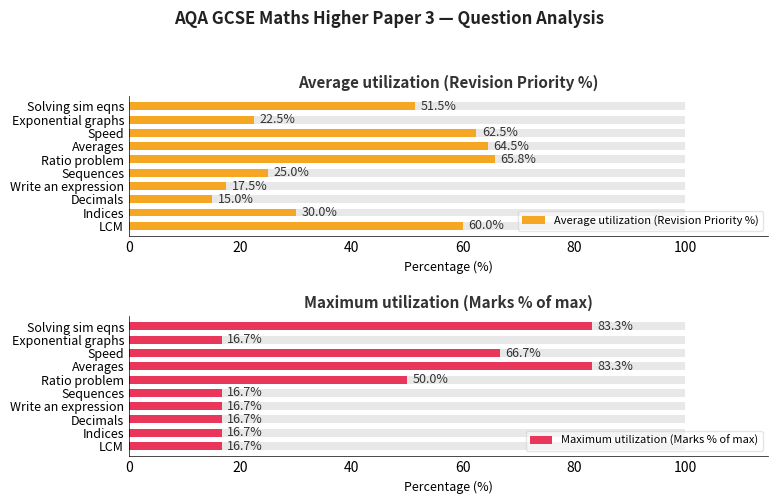

Between LCM and Averages, which is larger?

Averages